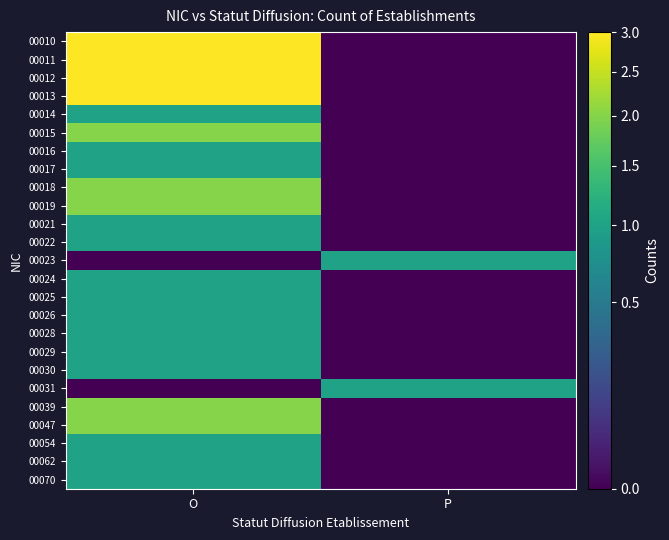

Reading left to right, what are all the values shown in this chart?

00010: O=3	P=0
00011: O=3	P=0
00012: O=3	P=0
00013: O=3	P=0
00014: O=1	P=0
00015: O=2	P=0
00016: O=1	P=0
00017: O=1	P=0
00018: O=2	P=0
00019: O=2	P=0
00021: O=1	P=0
00022: O=1	P=0
00023: O=0	P=1
00024: O=1	P=0
00025: O=1	P=0
00026: O=1	P=0
00028: O=1	P=0
00029: O=1	P=0
00030: O=1	P=0
00031: O=0	P=1
00039: O=2	P=0
00047: O=2	P=0
00054: O=1	P=0
00062: O=1	P=0
00070: O=1	P=0